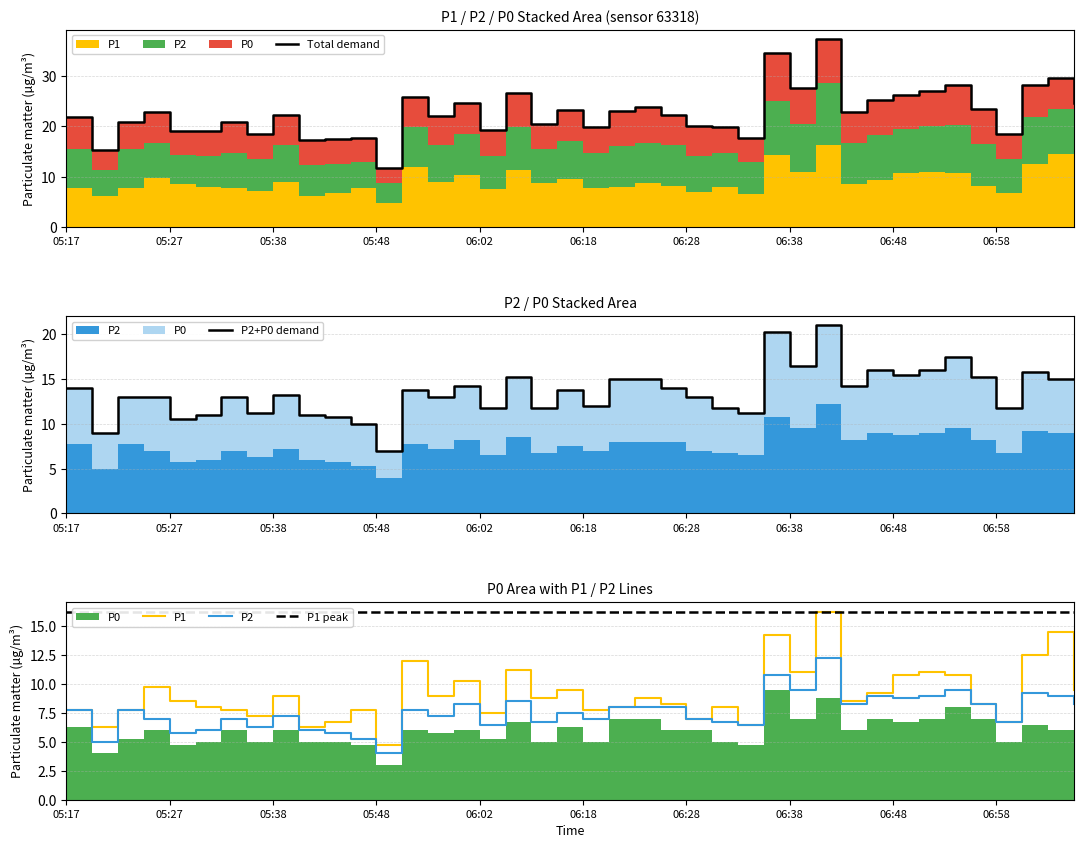

What is the sum of all P1 values?

363.2